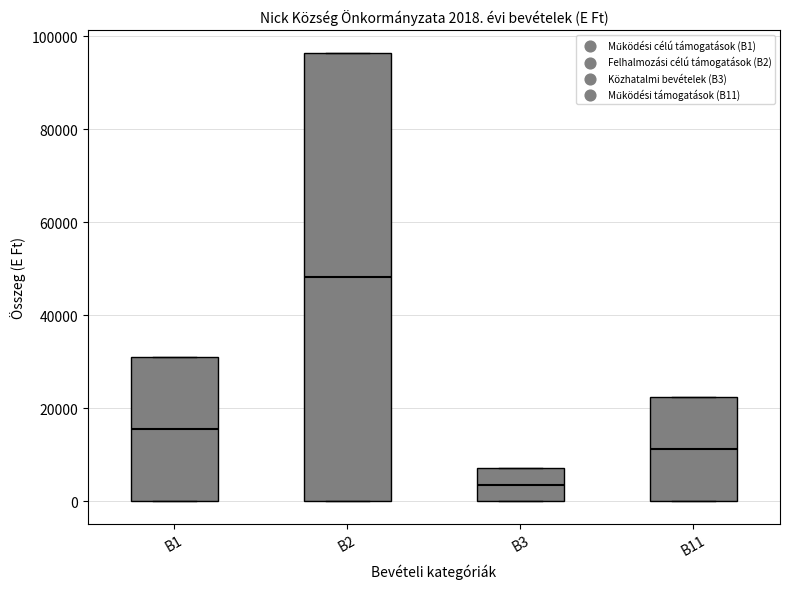

Which box is the tallest, from its lower edge to its upper edge?

B2